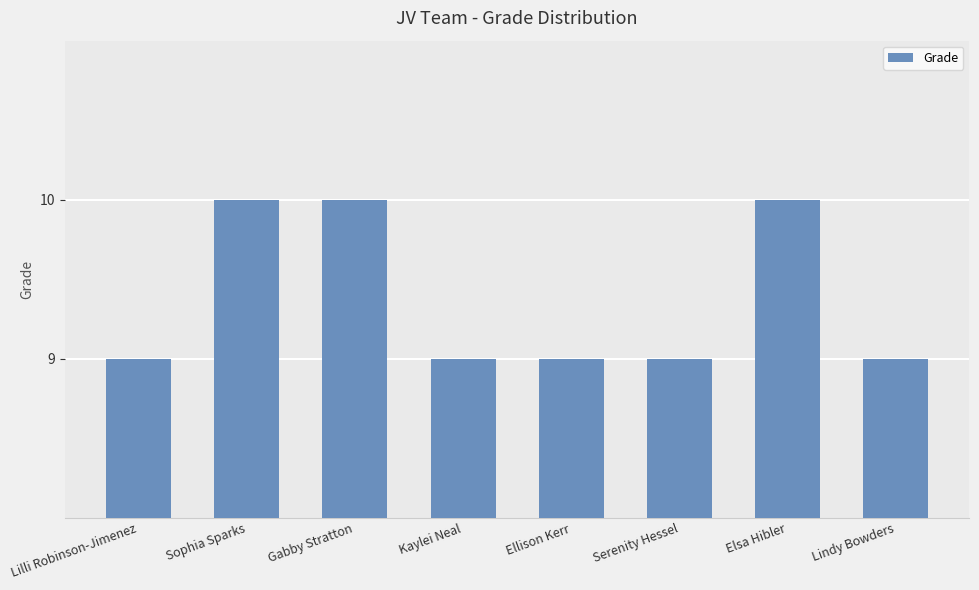

Count the values in the range 9 to 10.

8